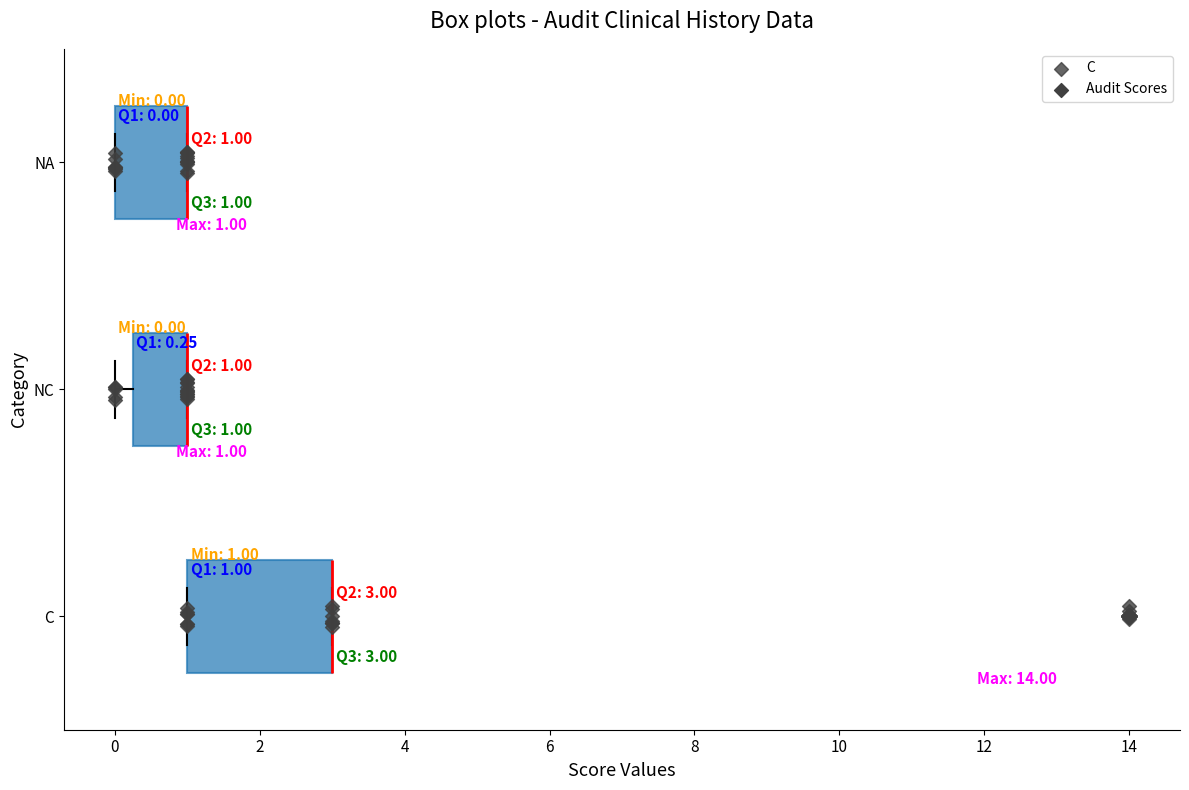

Which box is the widest, from its left edge to its right edge?

C